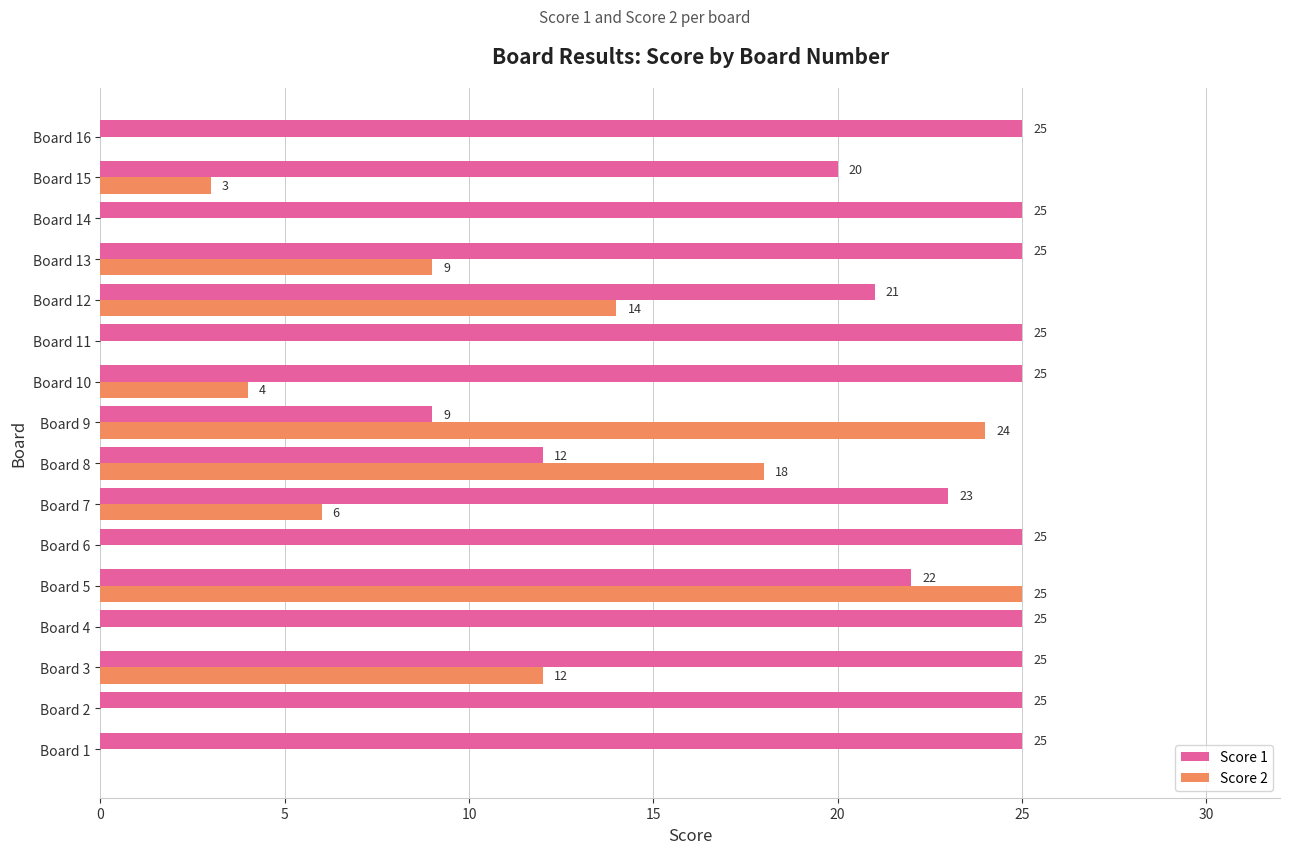

At which category is the sum across all series the highest?

Board 5